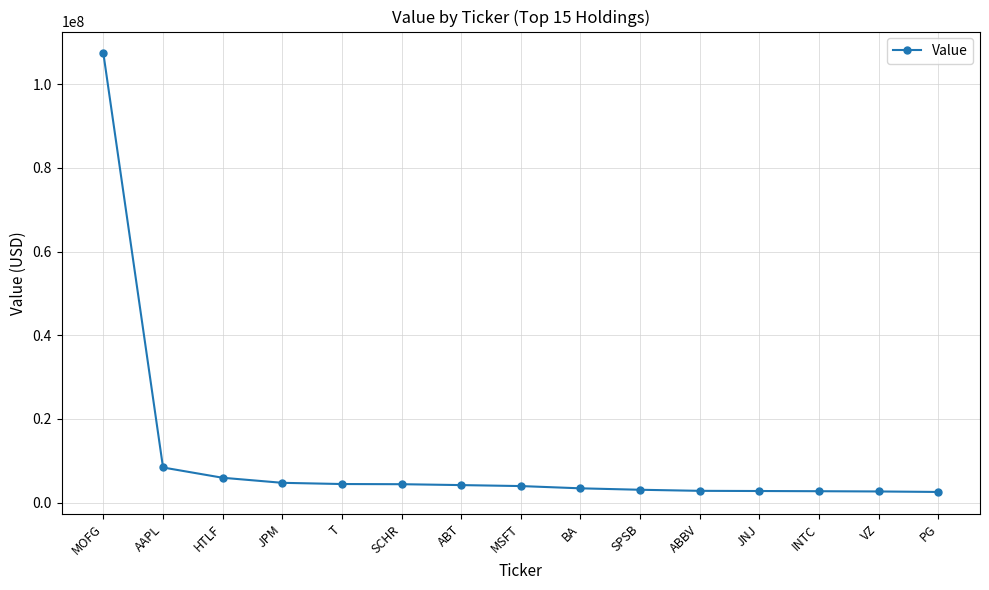

What is the difference between the values at MSFT and JNJ?

1182000